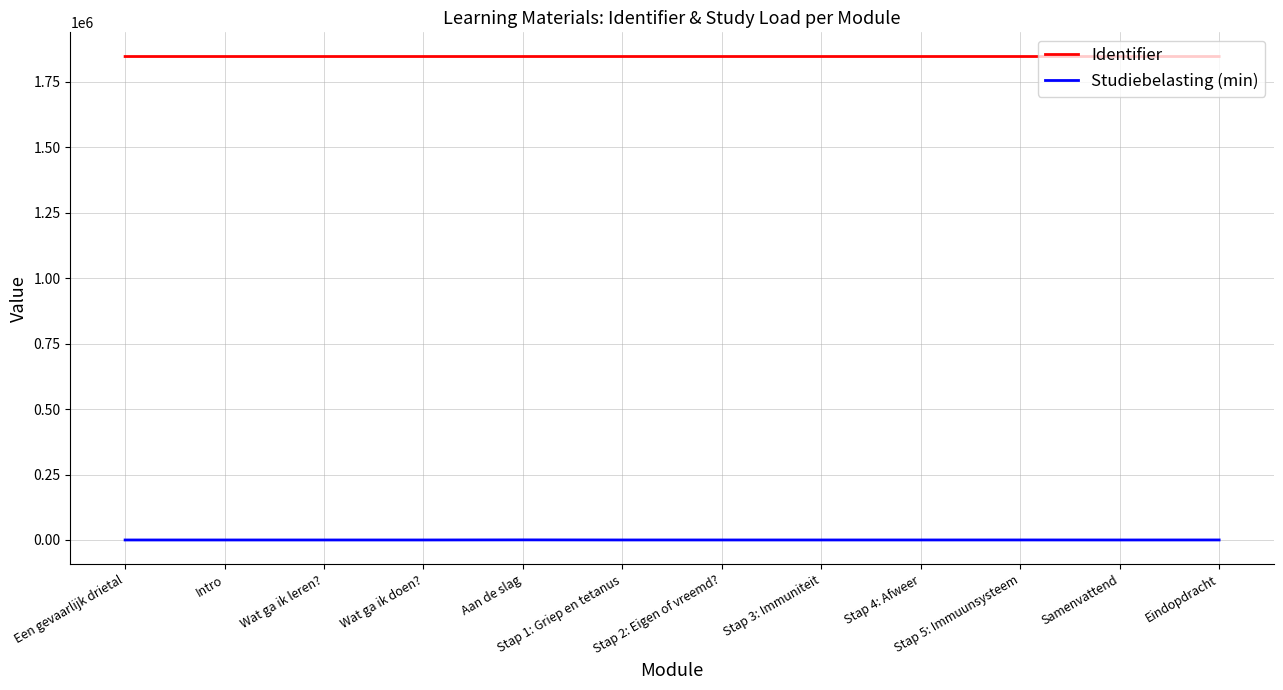

True or false: Identifier and Studiebelasting (min) cross at least once.

False